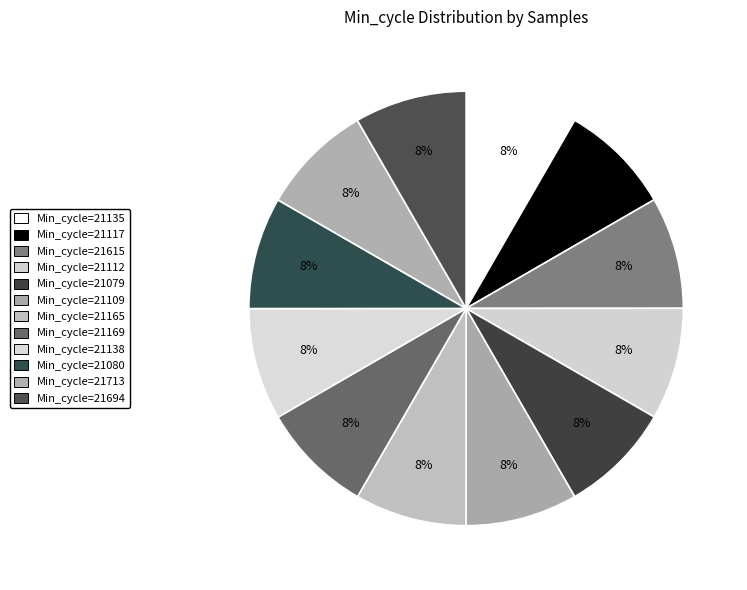

How many slices are in this pie chart?

12